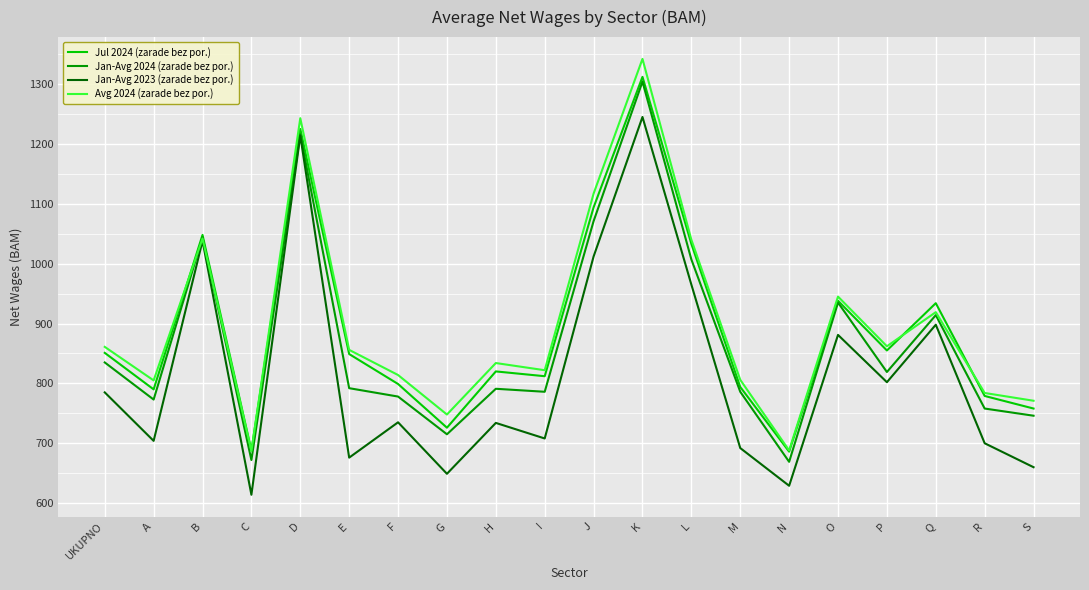

What is the greatest value displayed?

1342